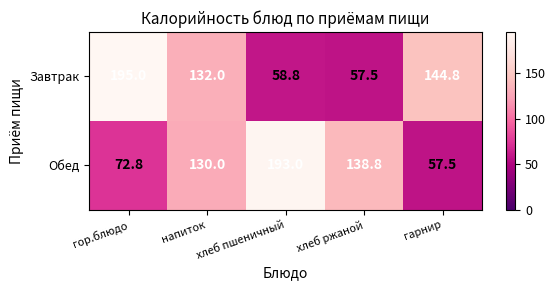

True or false: Обед has a value of 130.0 at напиток.

True